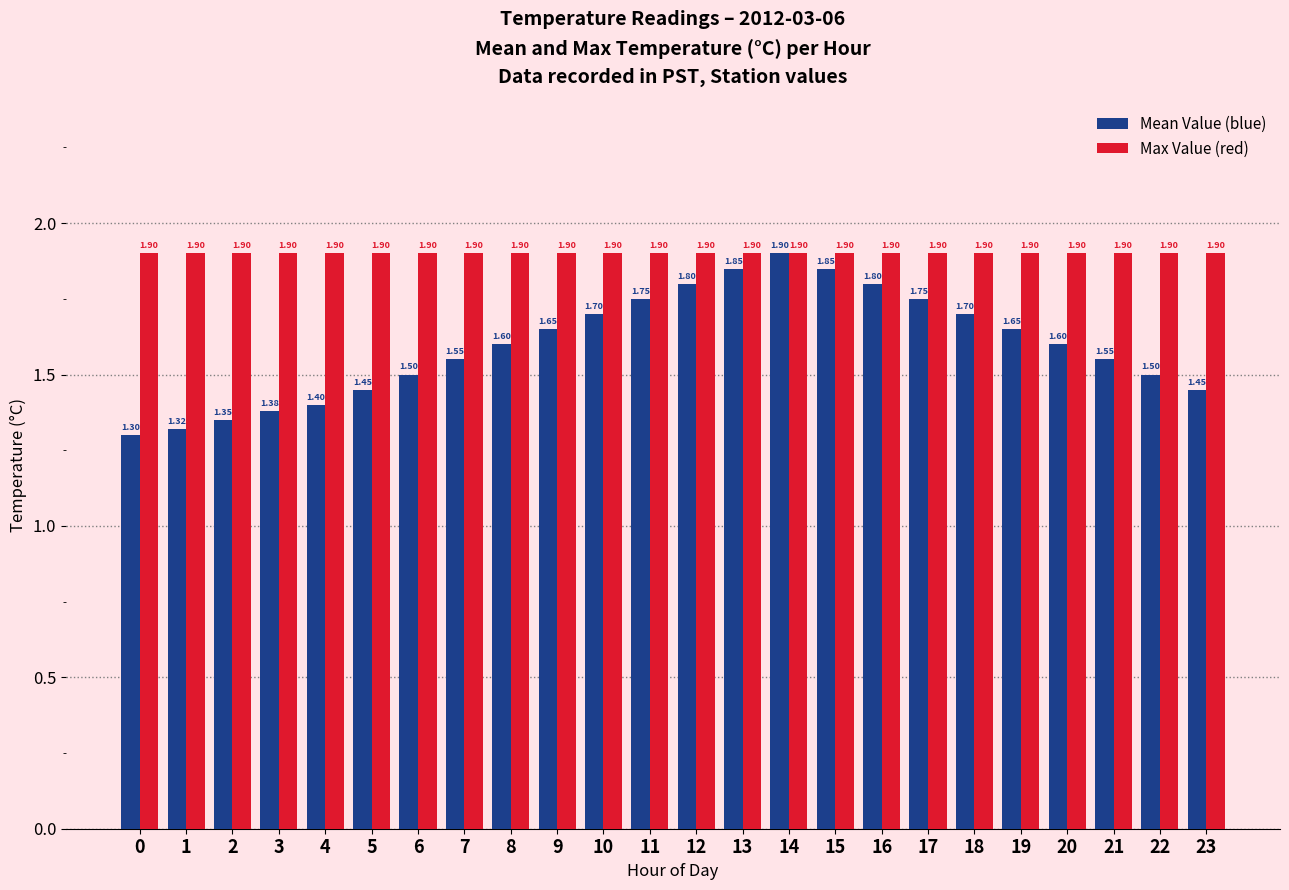

What is the difference between the maximum and second lowest values in the Mean Value (blue) series?

0.6